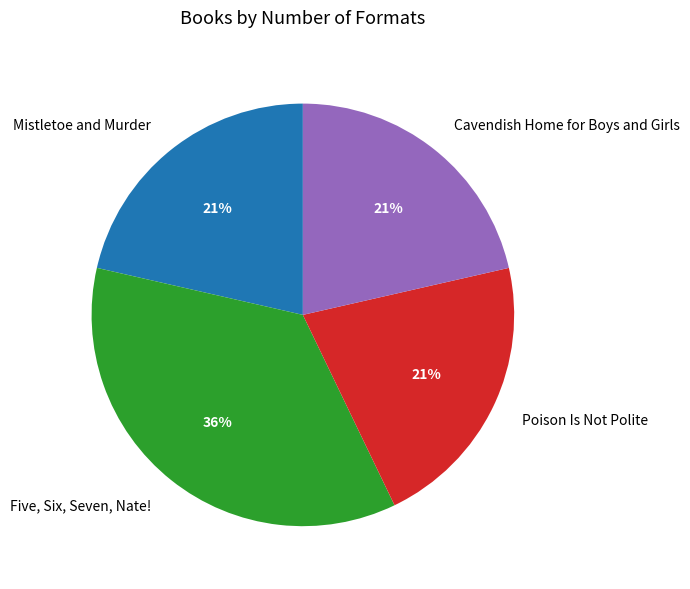

Count the number of slices in the pie.

4